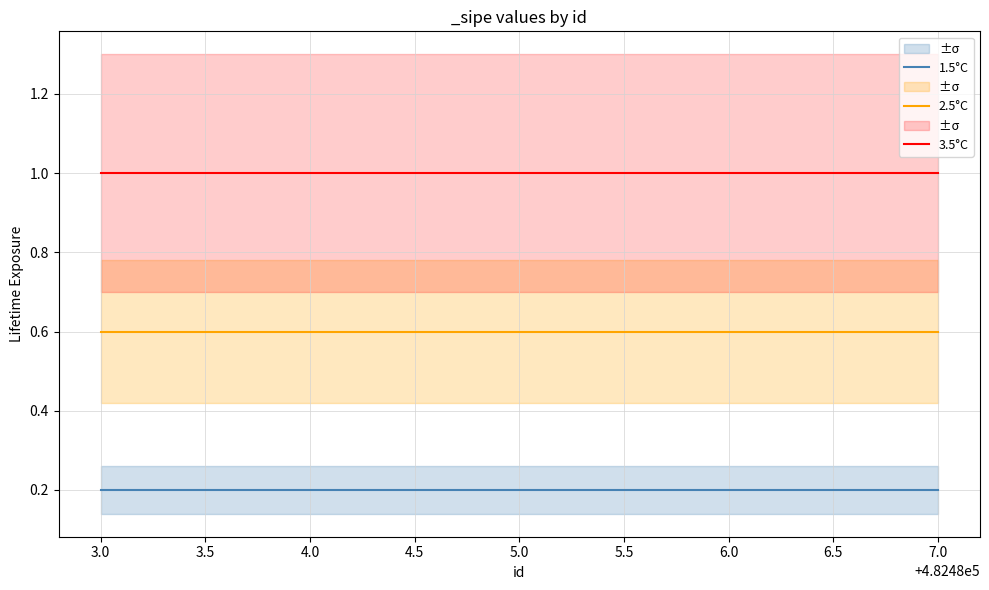

Is it true that 1.5°C equals 0.1 at 4.0?

False